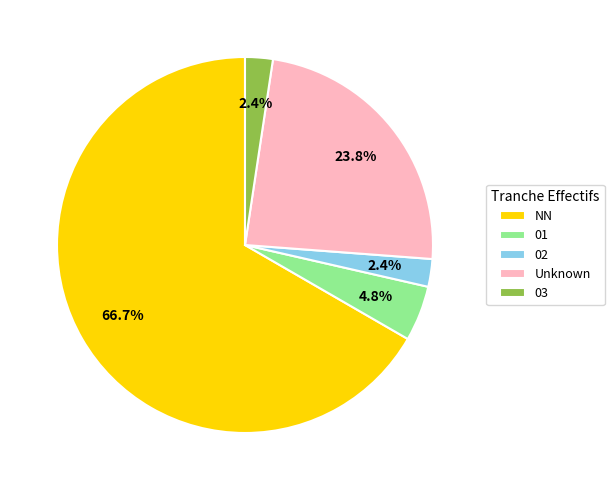

To the nearest percent, what is the average slice percentage?

20%